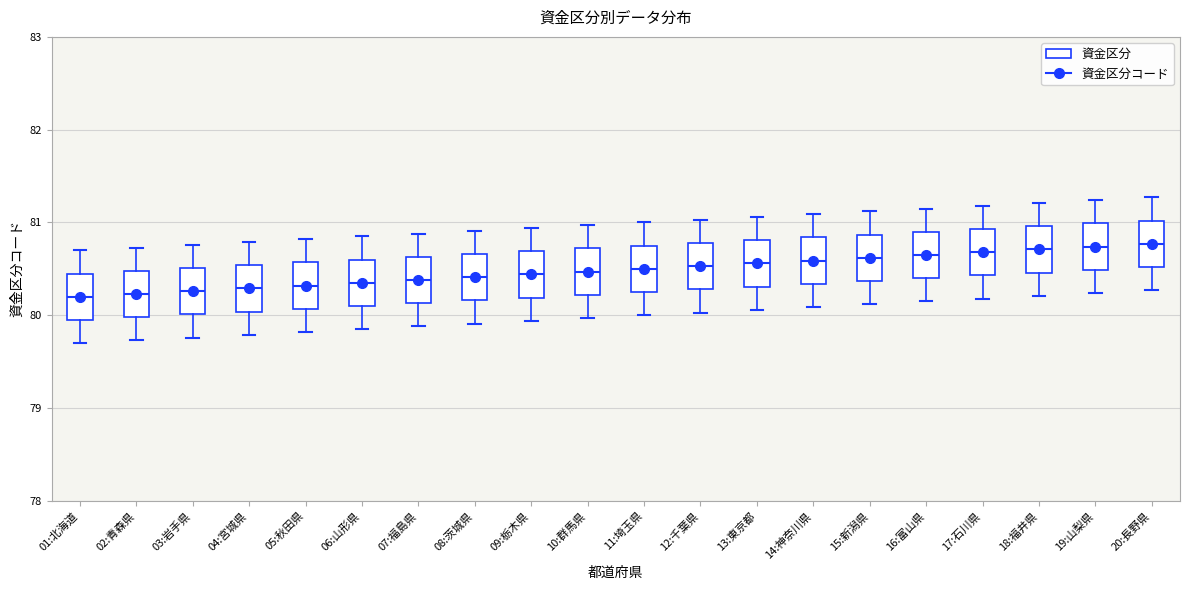

Reading left to right, transcribe this box plot: for each box, give where its median line is, the range the box spans, and where its two whiskers end, as read against the y-axis. The values are not printed on the chart, so give them approximately, as read against the axis.

01:北海道: median 80.2, box 80.0 to 80.5, whiskers 79.7 to 80.7
02:青森県: median 80.2, box 80.0 to 80.5, whiskers 79.7 to 80.7
03:岩手県: median 80.3, box 80.0 to 80.5, whiskers 79.8 to 80.8
04:宮城県: median 80.3, box 80.0 to 80.5, whiskers 79.8 to 80.8
05:秋田県: median 80.3, box 80.1 to 80.6, whiskers 79.8 to 80.8
06:山形県: median 80.4, box 80.1 to 80.6, whiskers 79.9 to 80.9
07:福島県: median 80.4, box 80.1 to 80.6, whiskers 79.9 to 80.9
08:茨城県: median 80.4, box 80.2 to 80.7, whiskers 79.9 to 80.9
09:栃木県: median 80.4, box 80.2 to 80.7, whiskers 79.9 to 80.9
10:群馬県: median 80.5, box 80.2 to 80.7, whiskers 80.0 to 81.0
11:埼玉県: median 80.5, box 80.3 to 80.8, whiskers 80.0 to 81.0
12:千葉県: median 80.5, box 80.3 to 80.8, whiskers 80.0 to 81.0
13:東京都: median 80.6, box 80.3 to 80.8, whiskers 80.1 to 81.1
14:神奈川県: median 80.6, box 80.3 to 80.8, whiskers 80.1 to 81.1
15:新潟県: median 80.6, box 80.4 to 80.9, whiskers 80.1 to 81.1
16:富山県: median 80.7, box 80.4 to 80.9, whiskers 80.2 to 81.2
17:石川県: median 80.7, box 80.4 to 80.9, whiskers 80.2 to 81.2
18:福井県: median 80.7, box 80.5 to 81.0, whiskers 80.2 to 81.2
19:山梨県: median 80.7, box 80.5 to 81.0, whiskers 80.2 to 81.2
20:長野県: median 80.8, box 80.5 to 81.0, whiskers 80.3 to 81.3